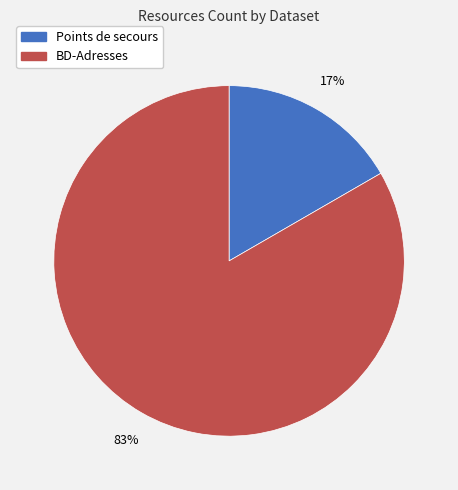

Is there a majority slice in this chart?

Yes